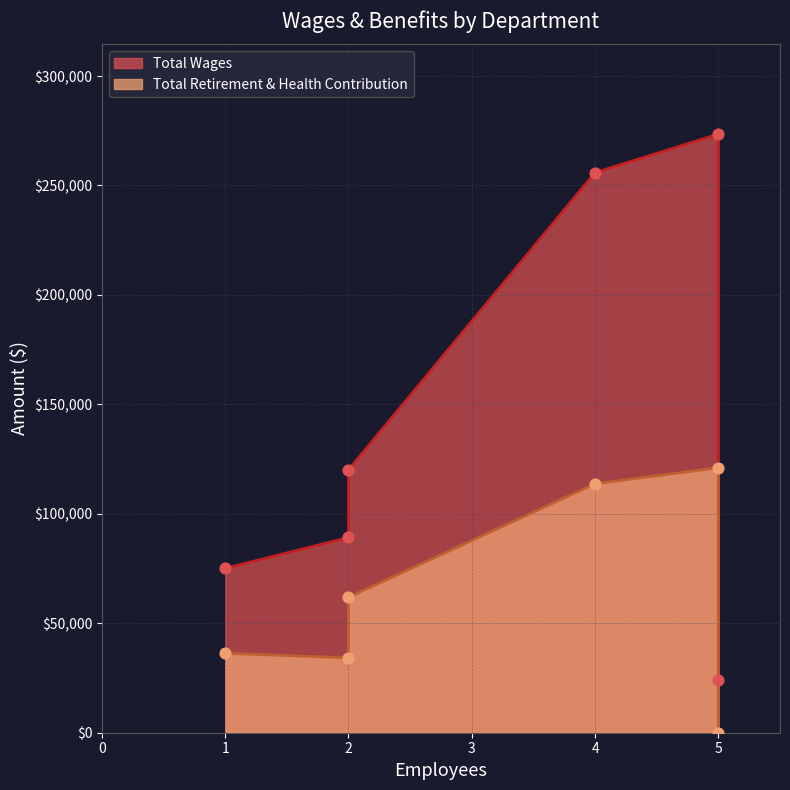

What is the total value across all series at Governing Board?

24000